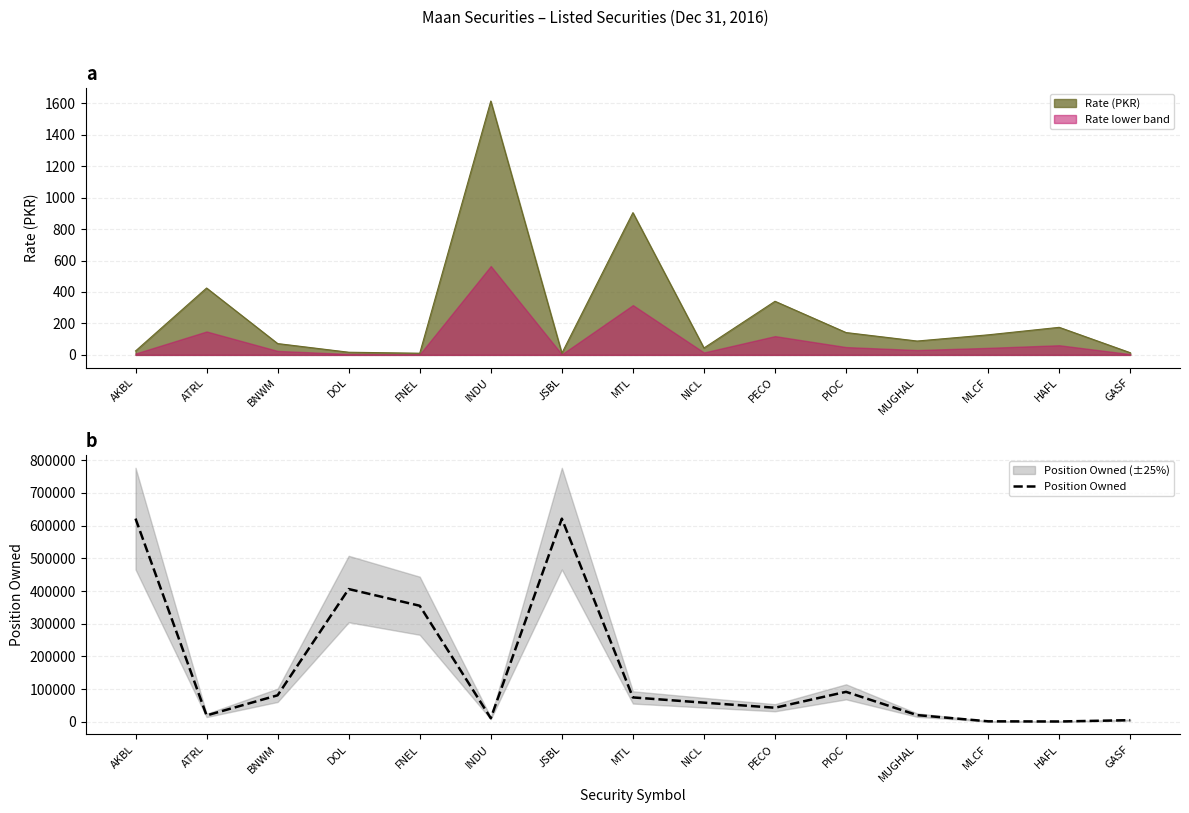

How many interior local valleys (lower than both neighbors) does the data have?

4